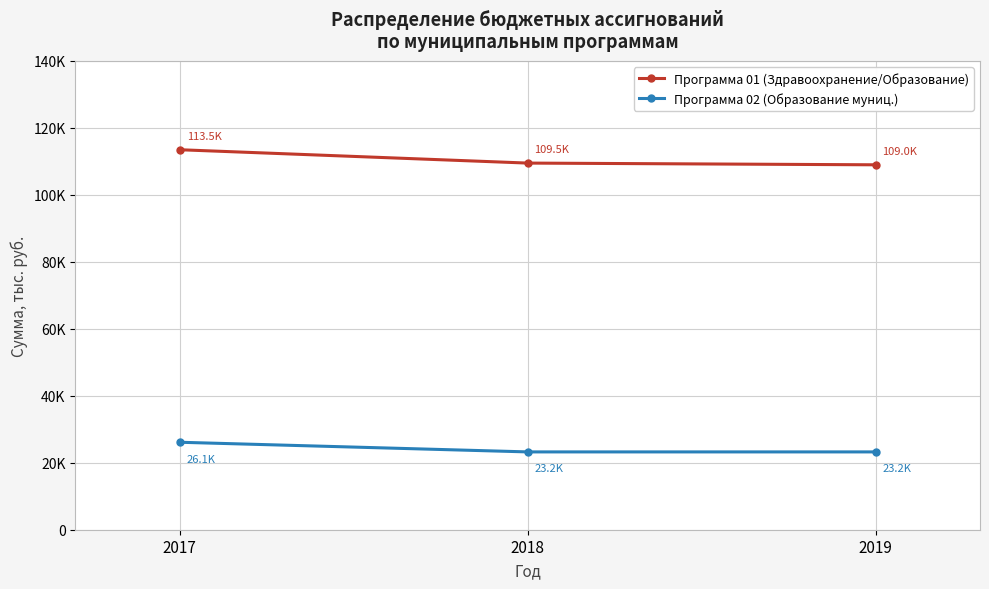

Between 2017 and 2019, which is larger?

2017